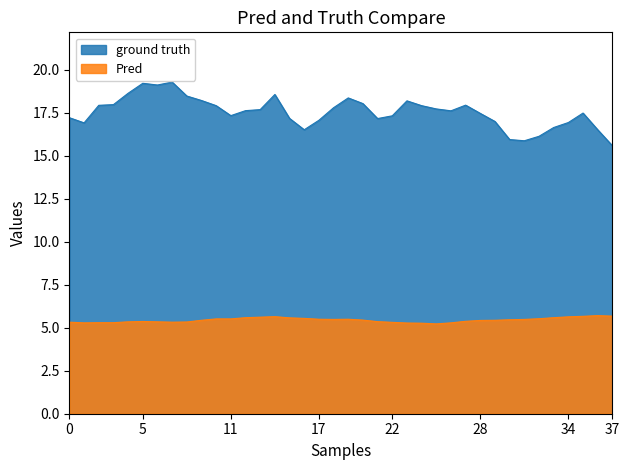

The value of Pred at 17 is 2.5. True or false?

False